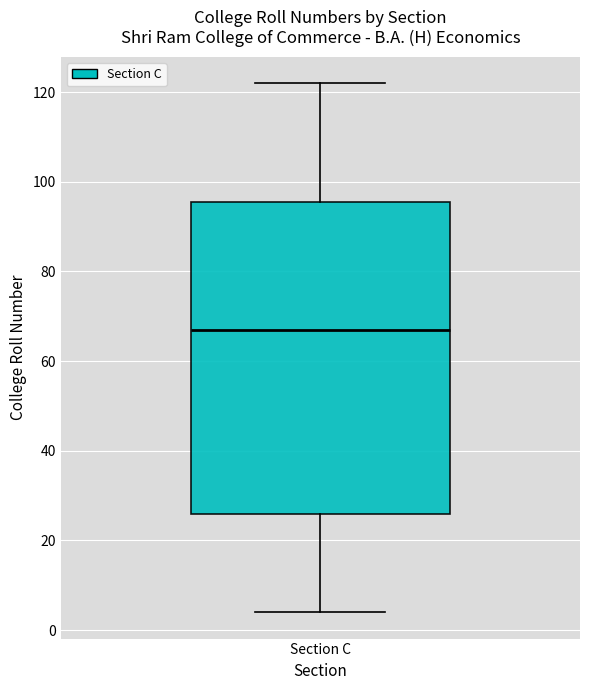

Where is the lower edge of the box for Section C on the y-axis? The values are not printed on the chart, so give them approximately, as read against the axis.

26